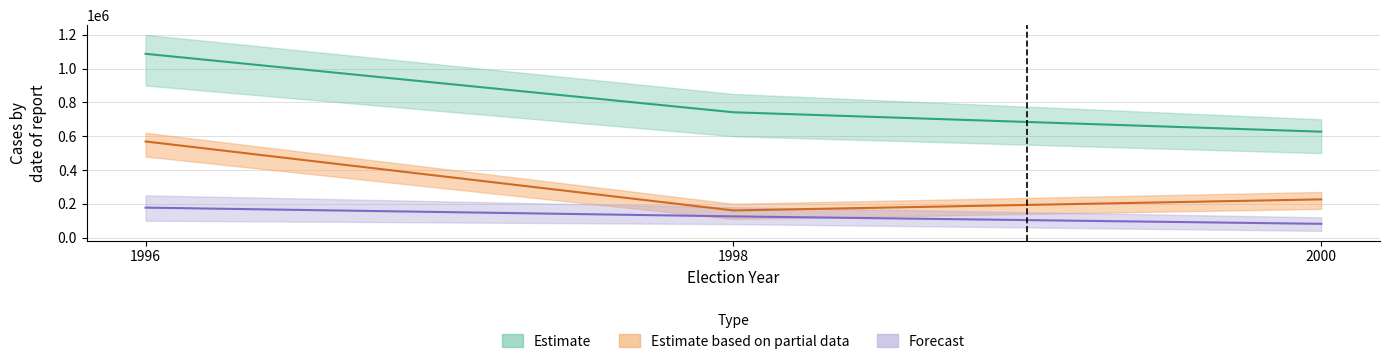

What is the highest value of the Estimate series?

1087763